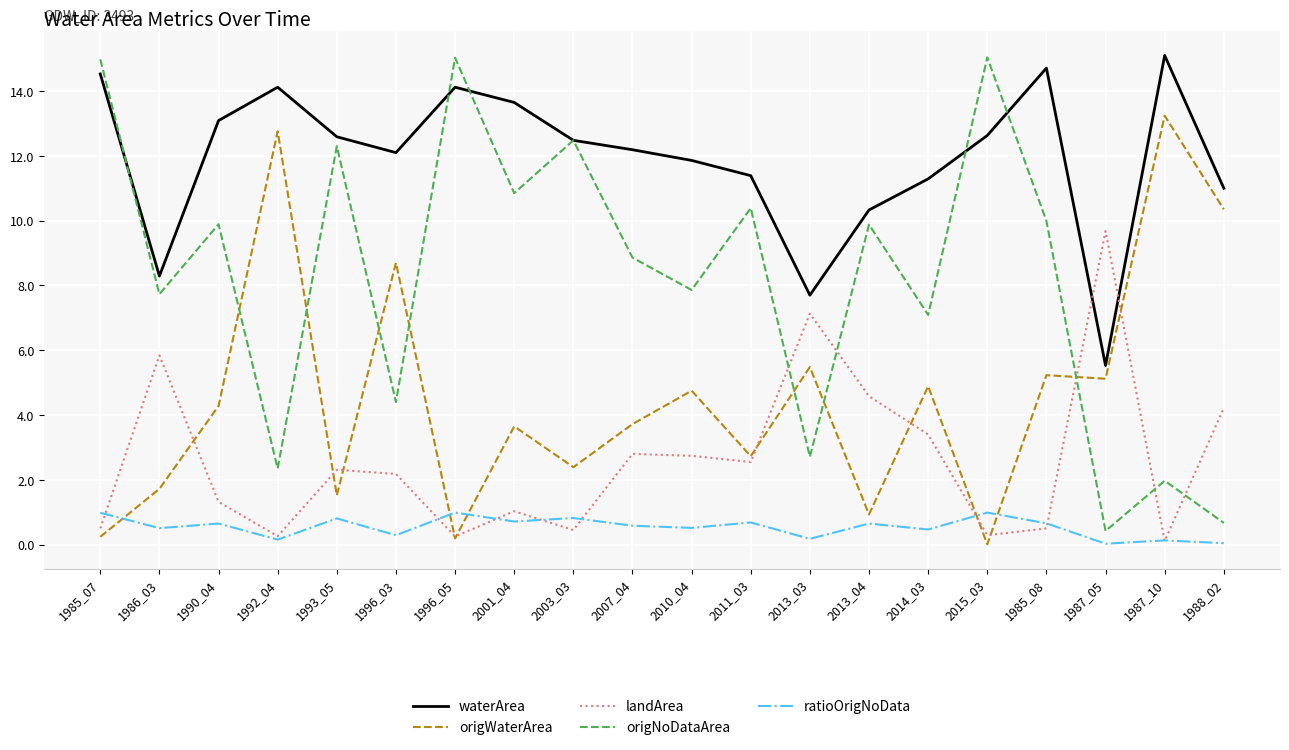

What is the total value across all series at 1996_03?

27.7